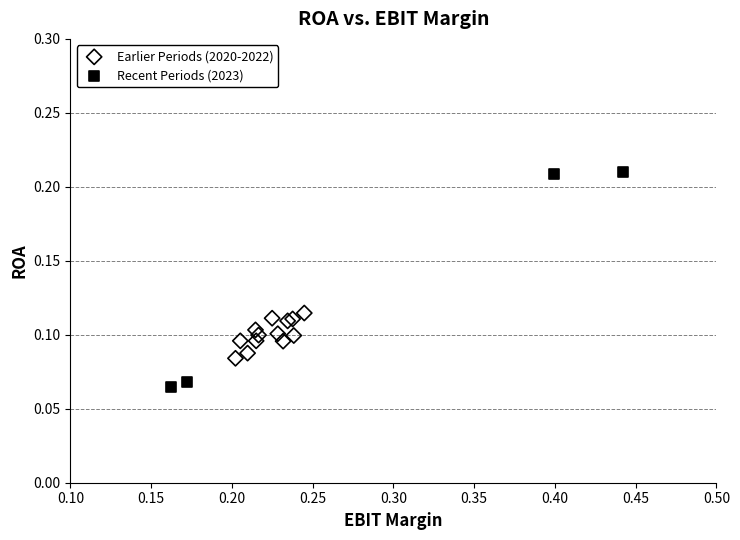

What are all the series names shown in the legend?

Earlier Periods (2020-2022), Recent Periods (2023)